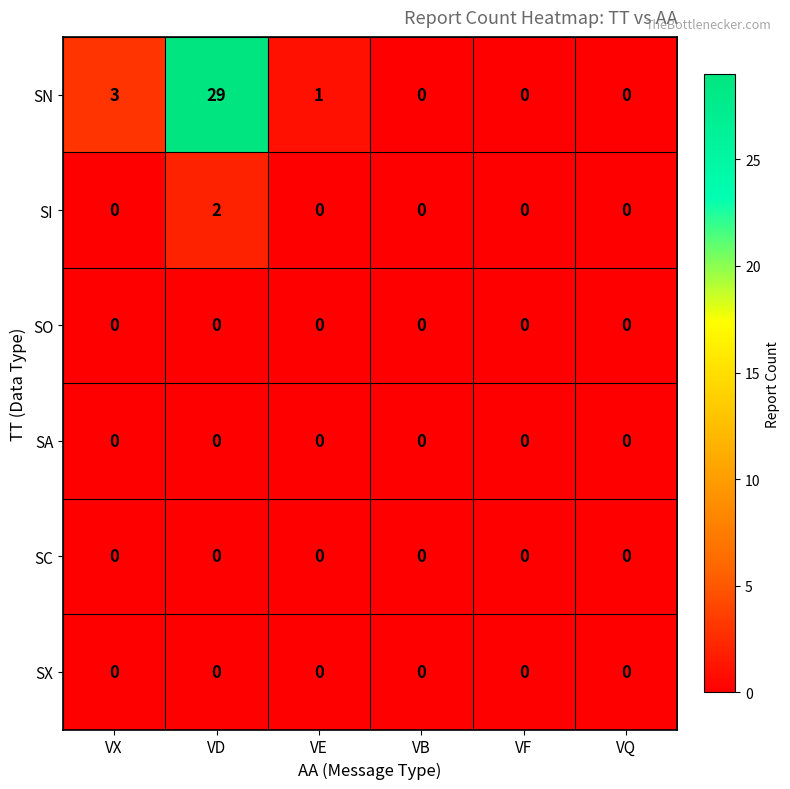

At which category is the sum across all series the highest?

VD